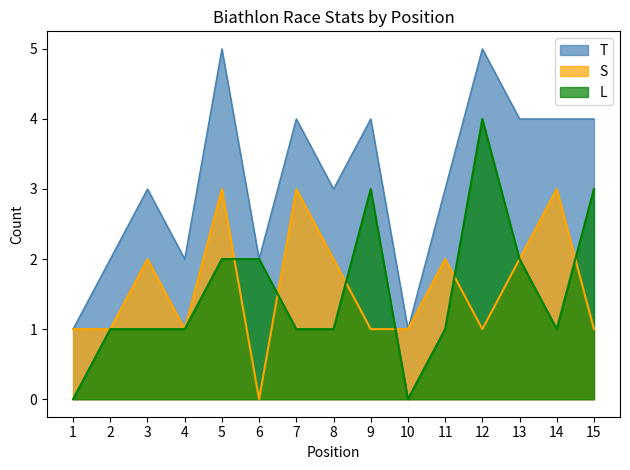

Where is T nearest to the value 3?

3